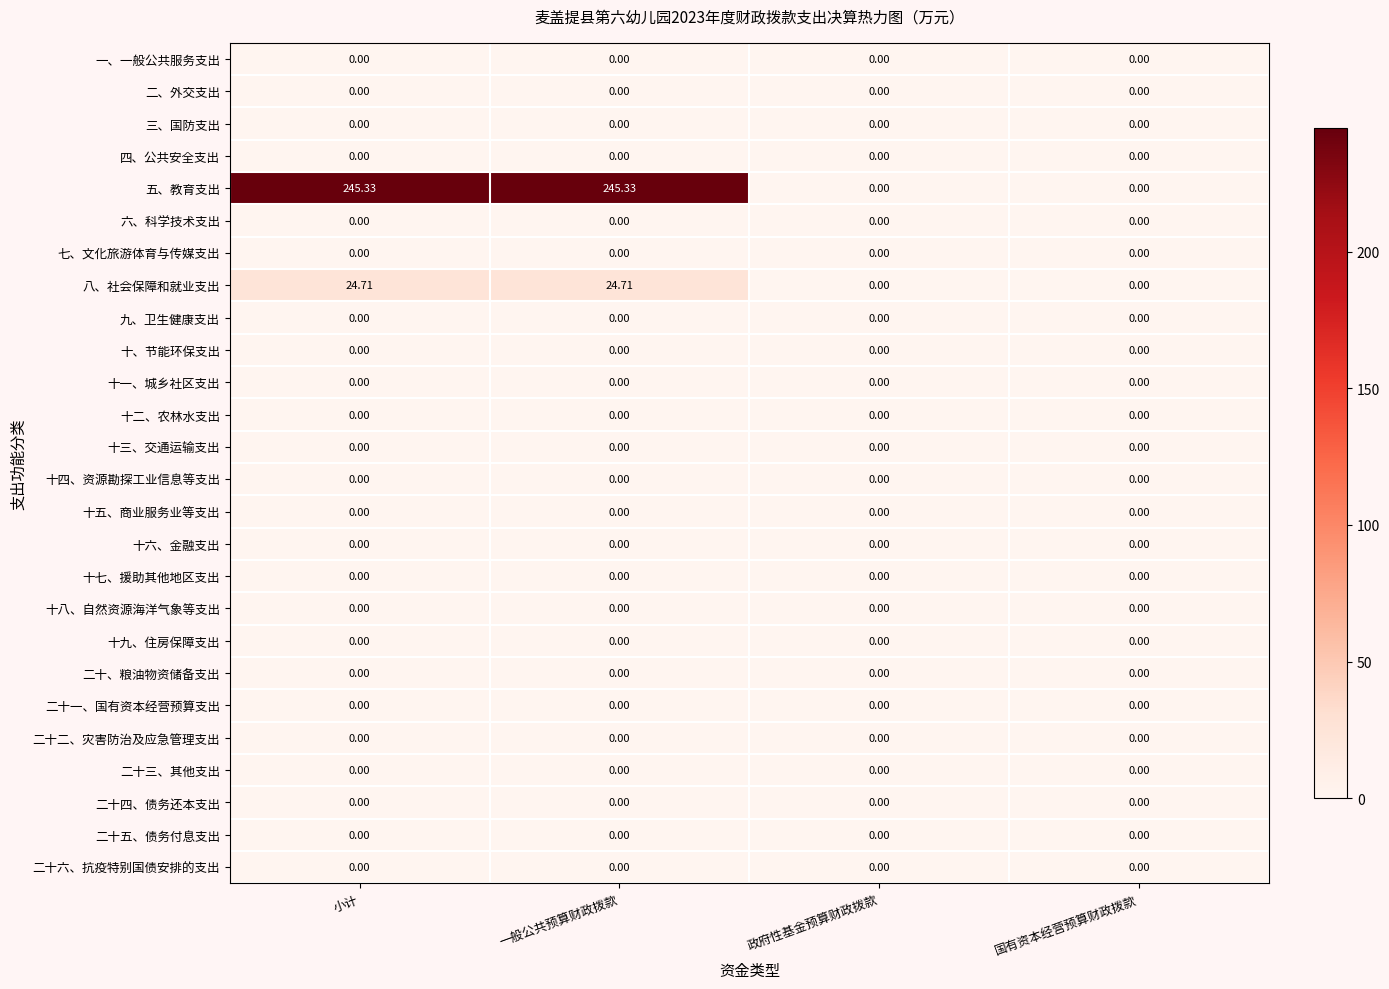

Which series has the largest total across all categories?

五、教育支出